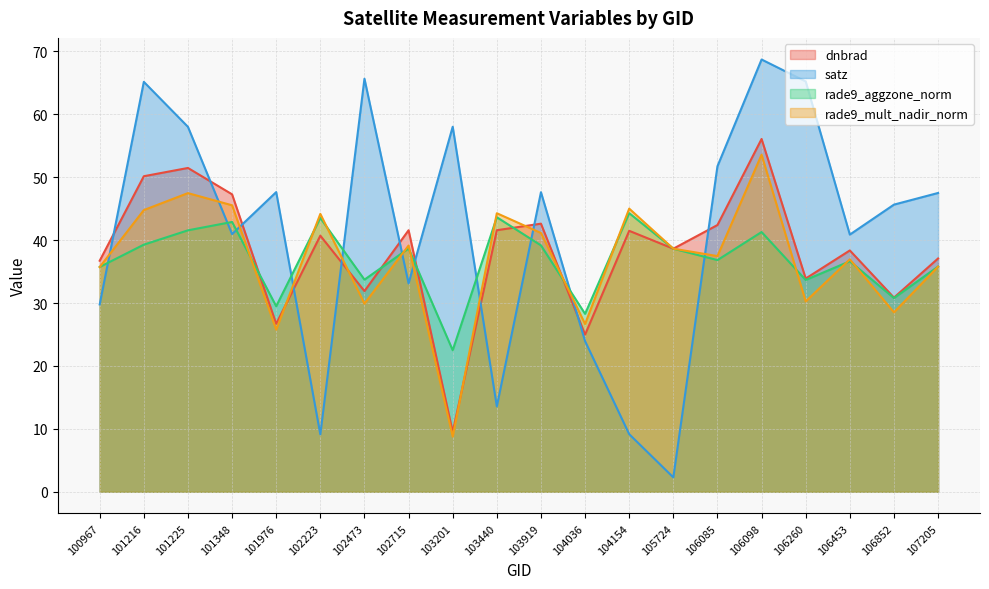

The satz series shows 41.0 at 101348. True or false?

True